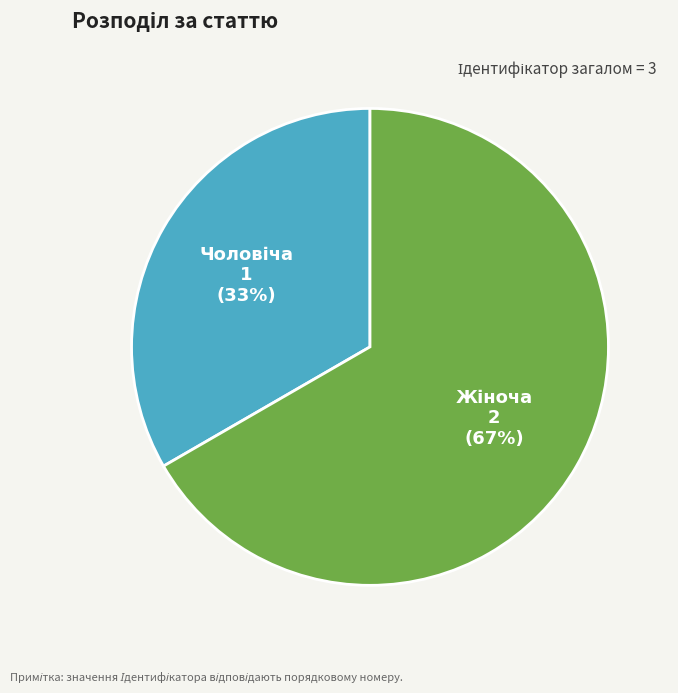

How many segments does this pie chart have?

2